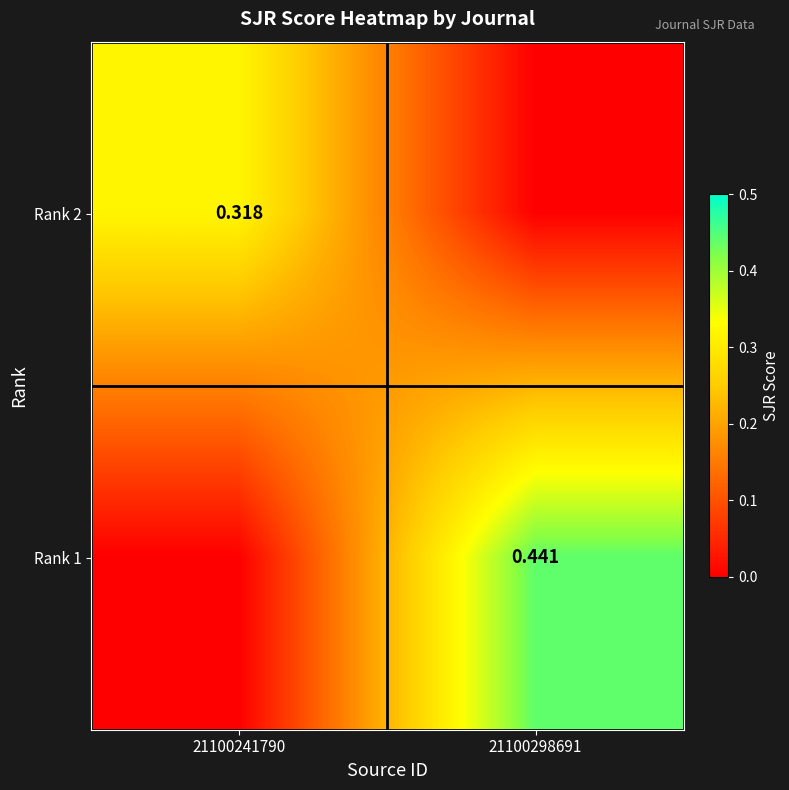

Is the value of Rank 1 at 21100298691 greater than the value of Rank 2 at 21100241790?

Yes